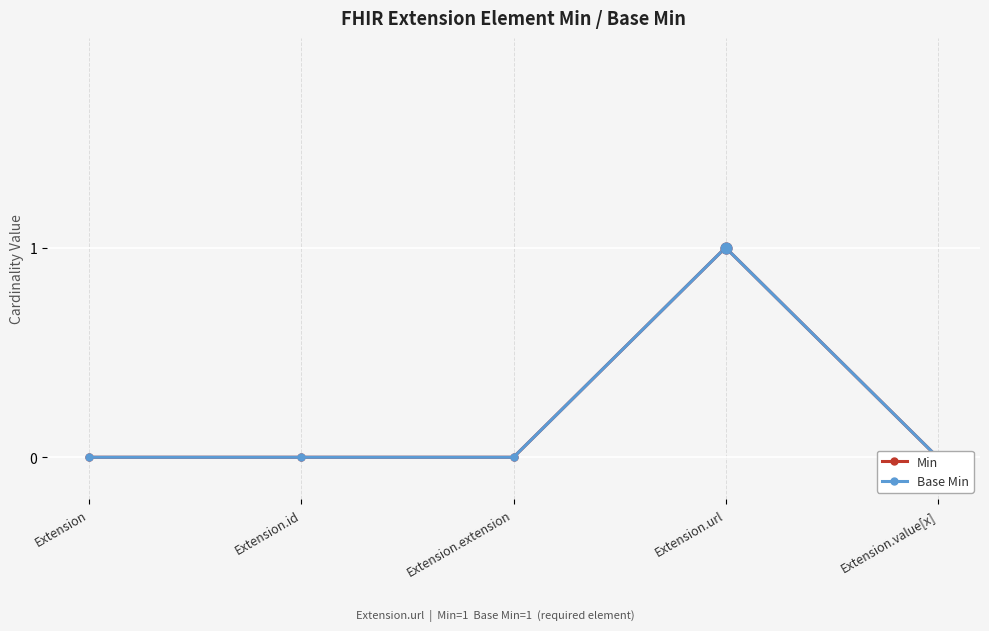

Which series has the largest total across all categories?

Min